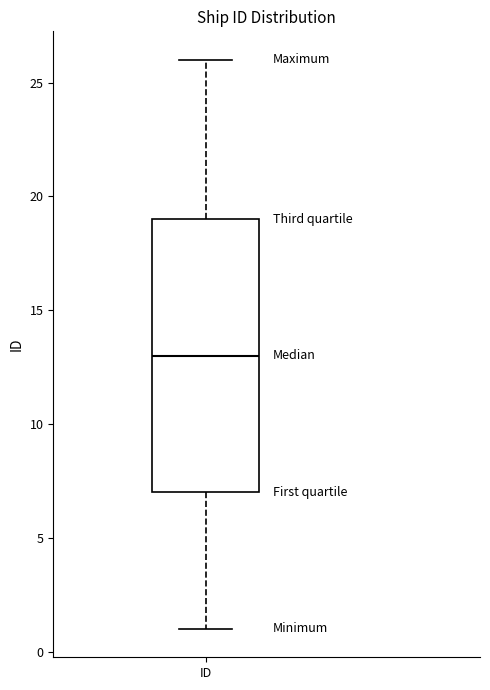

Where does the lower whisker of the box for ID end on the y-axis? The values are not printed on the chart, so give them approximately, as read against the axis.

1